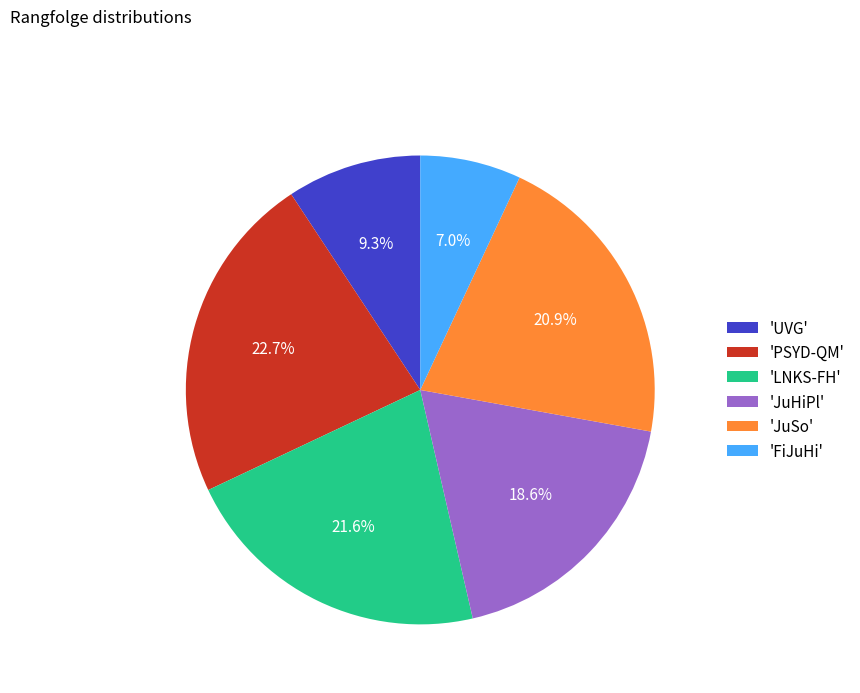

What is the ratio of the value at 'PSYD-QM' to the value at 'JuSo'?

1.1